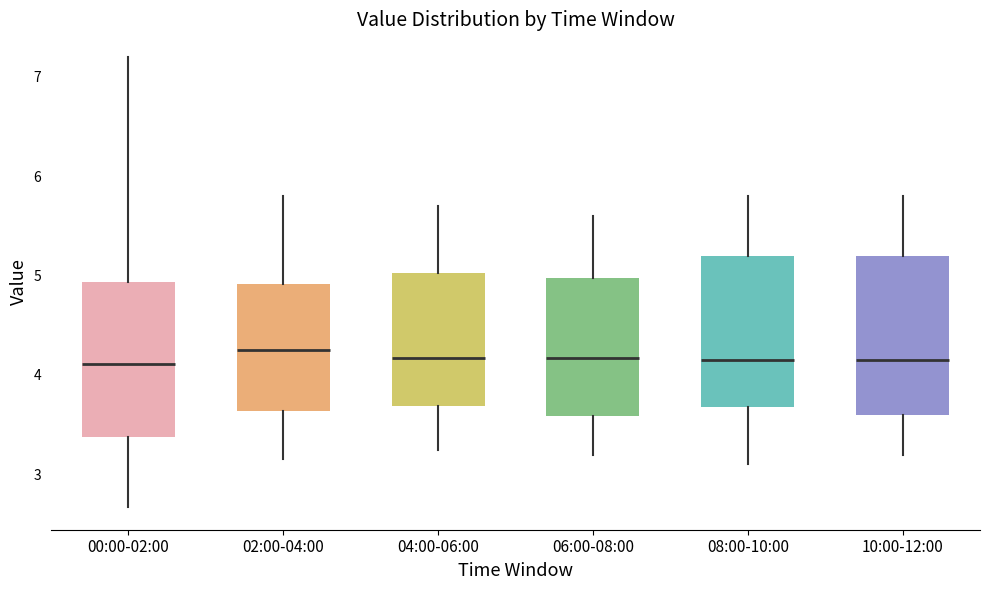

Where does the median line of the box for 10:00-12:00 sit on the y-axis? The values are not printed on the chart, so give them approximately, as read against the axis.

4.2